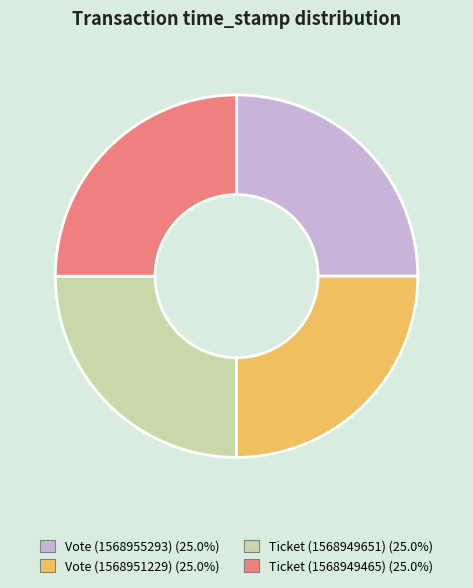

Does Vote (1568951229) account for over 50% of the chart?

No